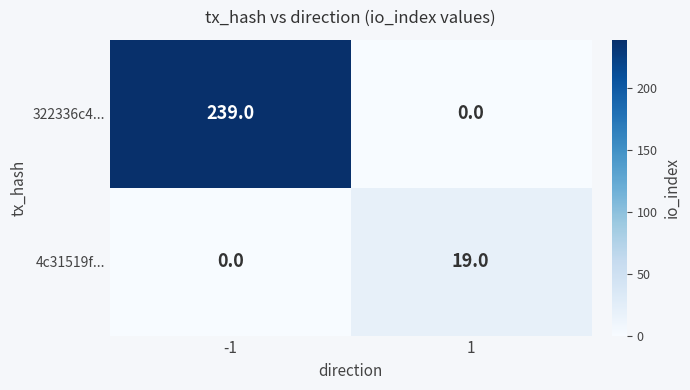

Is it true that 4c31519f... equals 19 at 1?

True